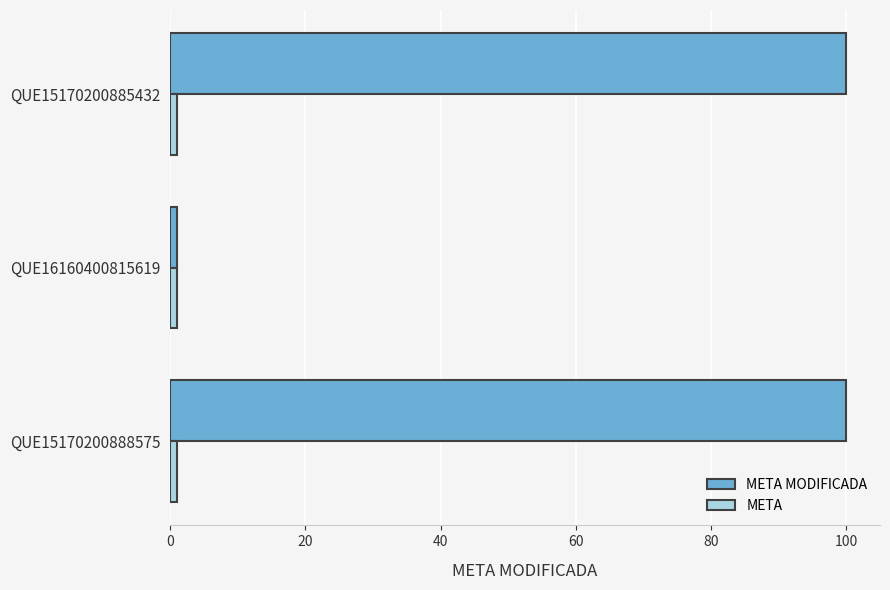

What is the greatest value displayed?

100